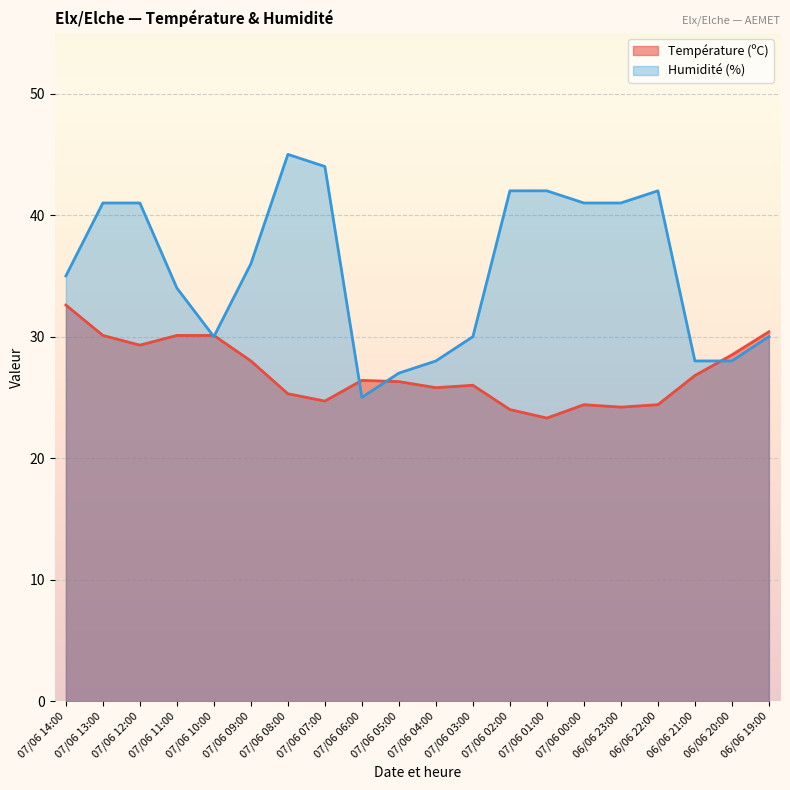

At which label is Humidité (%) closest to 35?

07/06 14:00